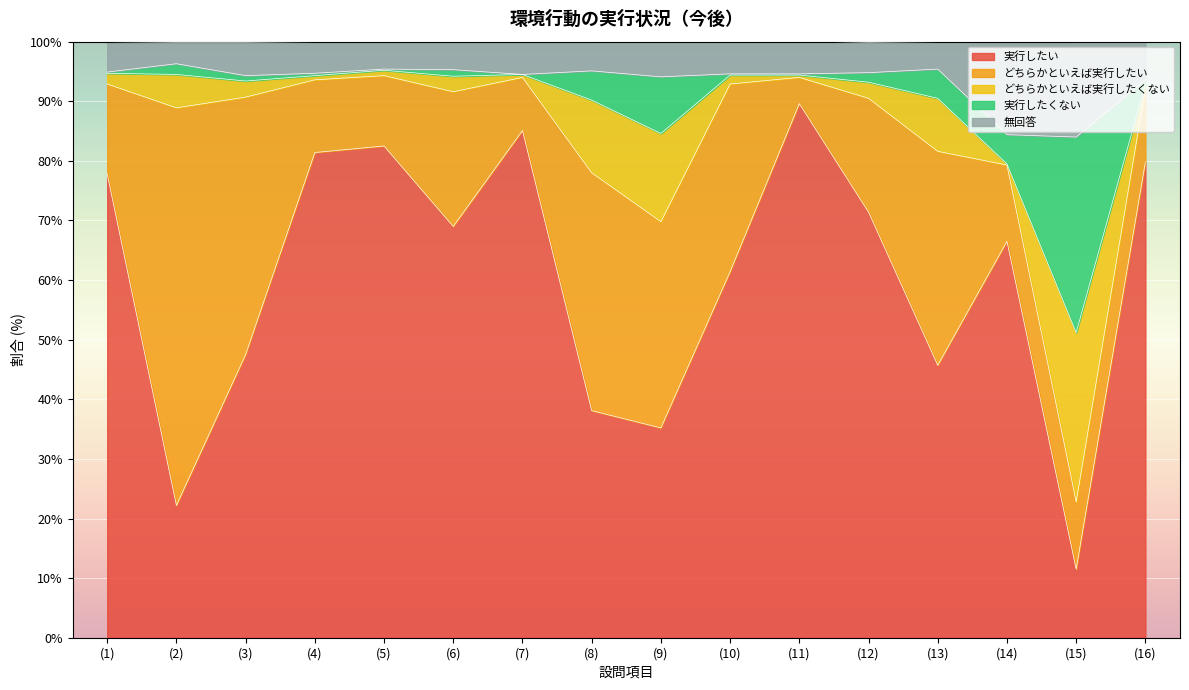

Is it true that 実行したい equals 79.8 at (16)?

True